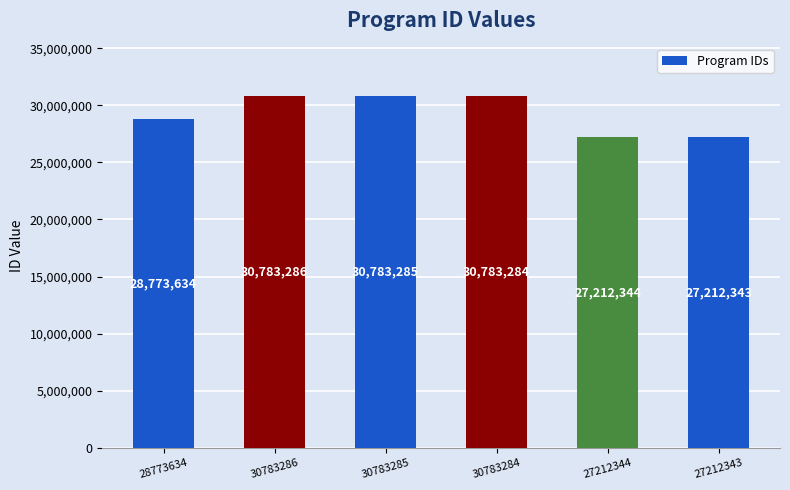

True or false: the data shows 52988966 at 30783285.

False